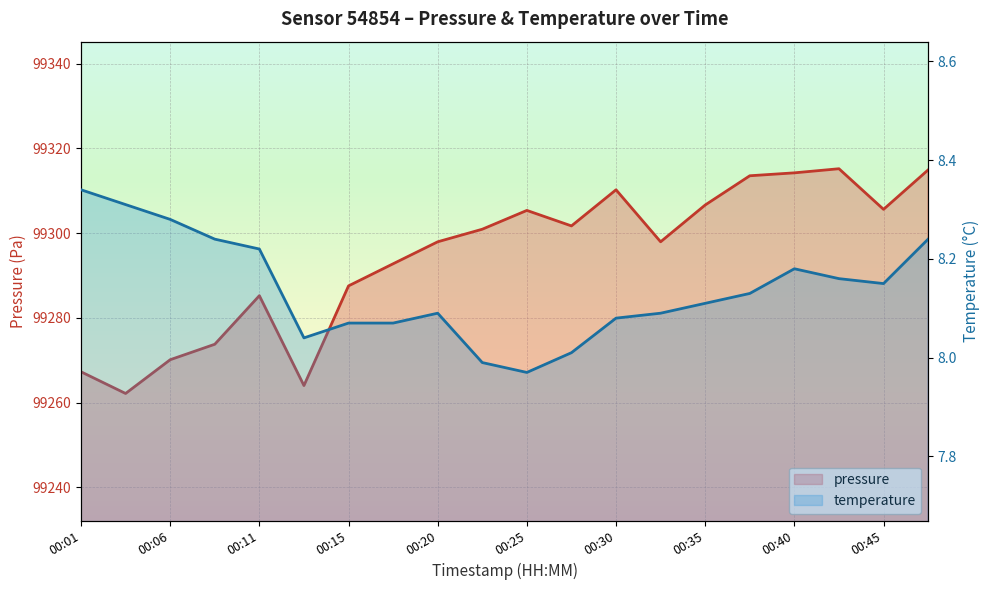

List the series in order of their peak value, lowest first.

temperature, pressure